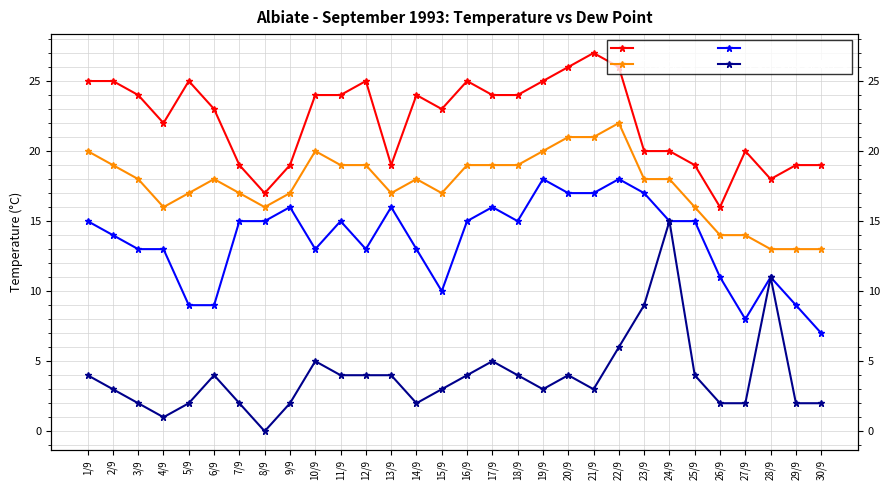

True or false: TMAX °C has a value of 16 at 14/9.

False